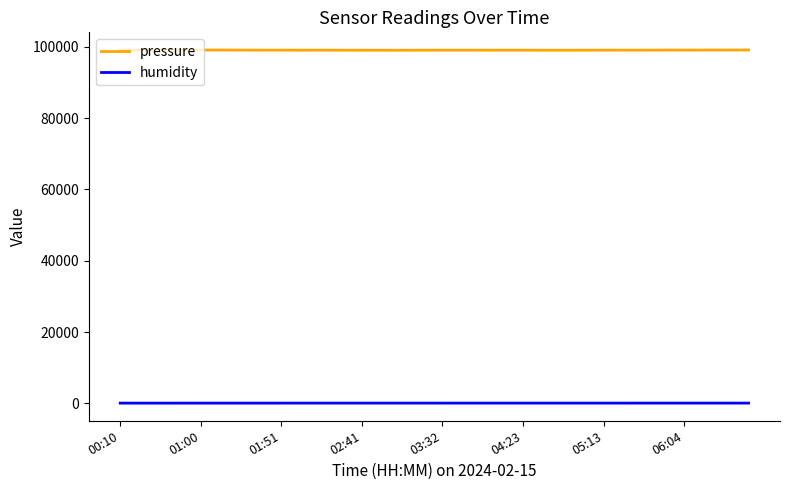

Rank the series by their maximum value, from lowest to highest.

humidity, pressure